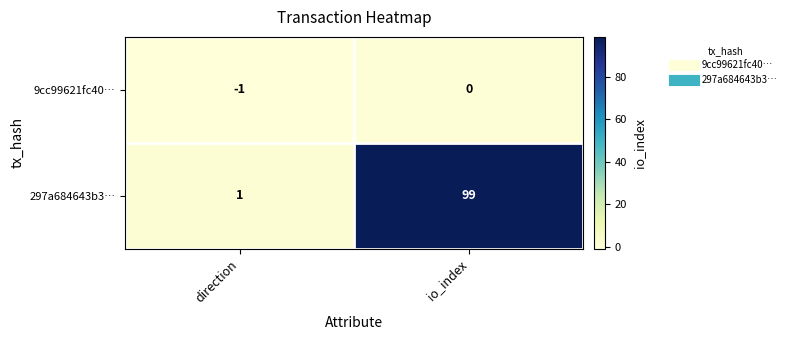

At which category does the chart reach its peak across all series?

io_index